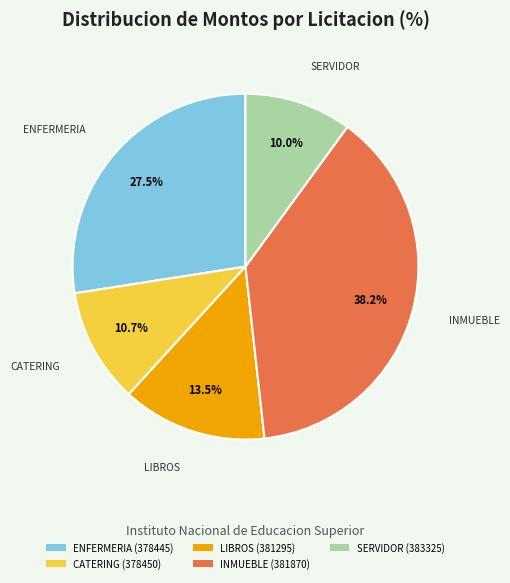

Approximately how many times larger is the value at LIBROS (381295) compared to CATERING (378450)?

1.3